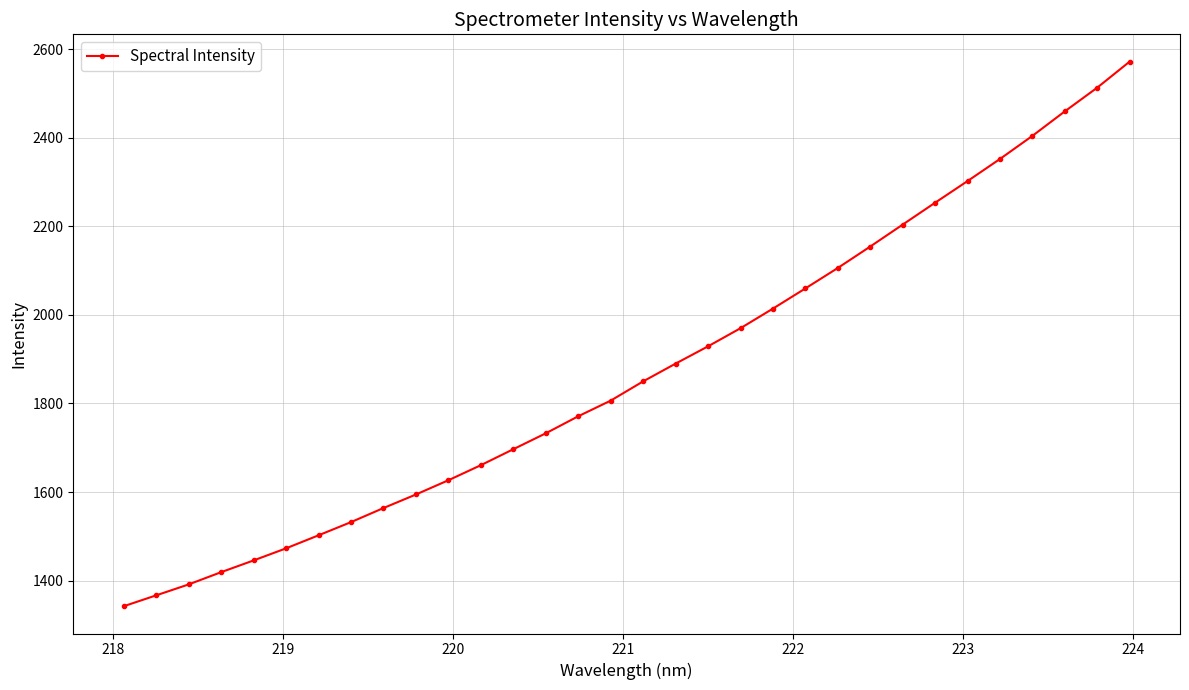

What is the sum of all values?

59957.7